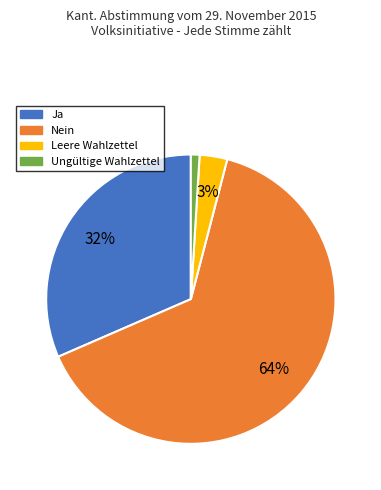

To the nearest percent, what is the average slice percentage?

25%